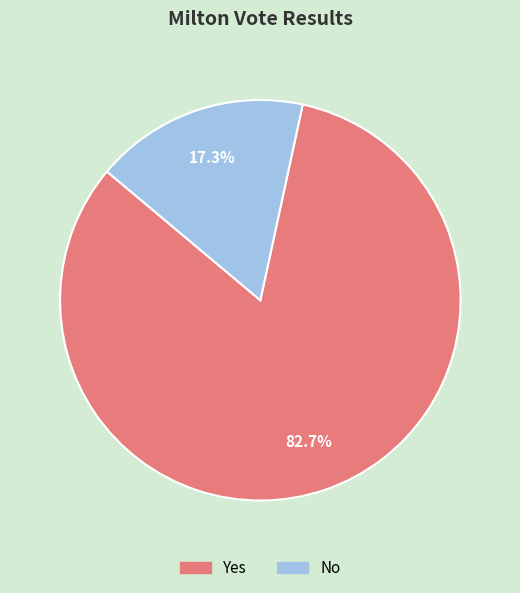

Is it true that Yes is 97% of the pie?

False